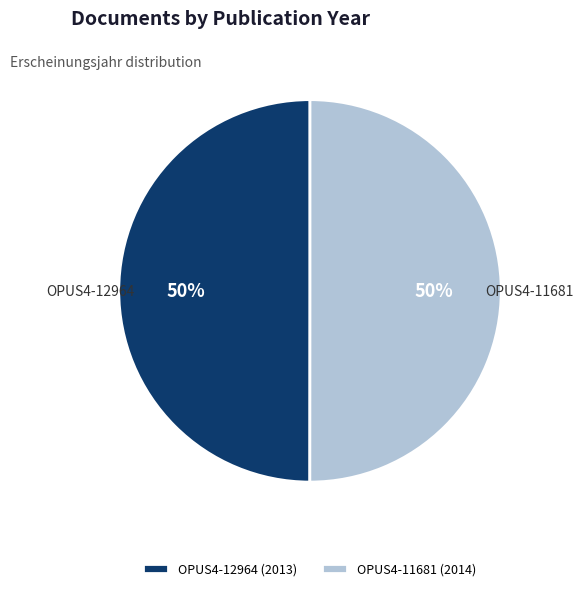

Approximately how many times larger is the value at OPUS4-12964 compared to OPUS4-11681?

1.0